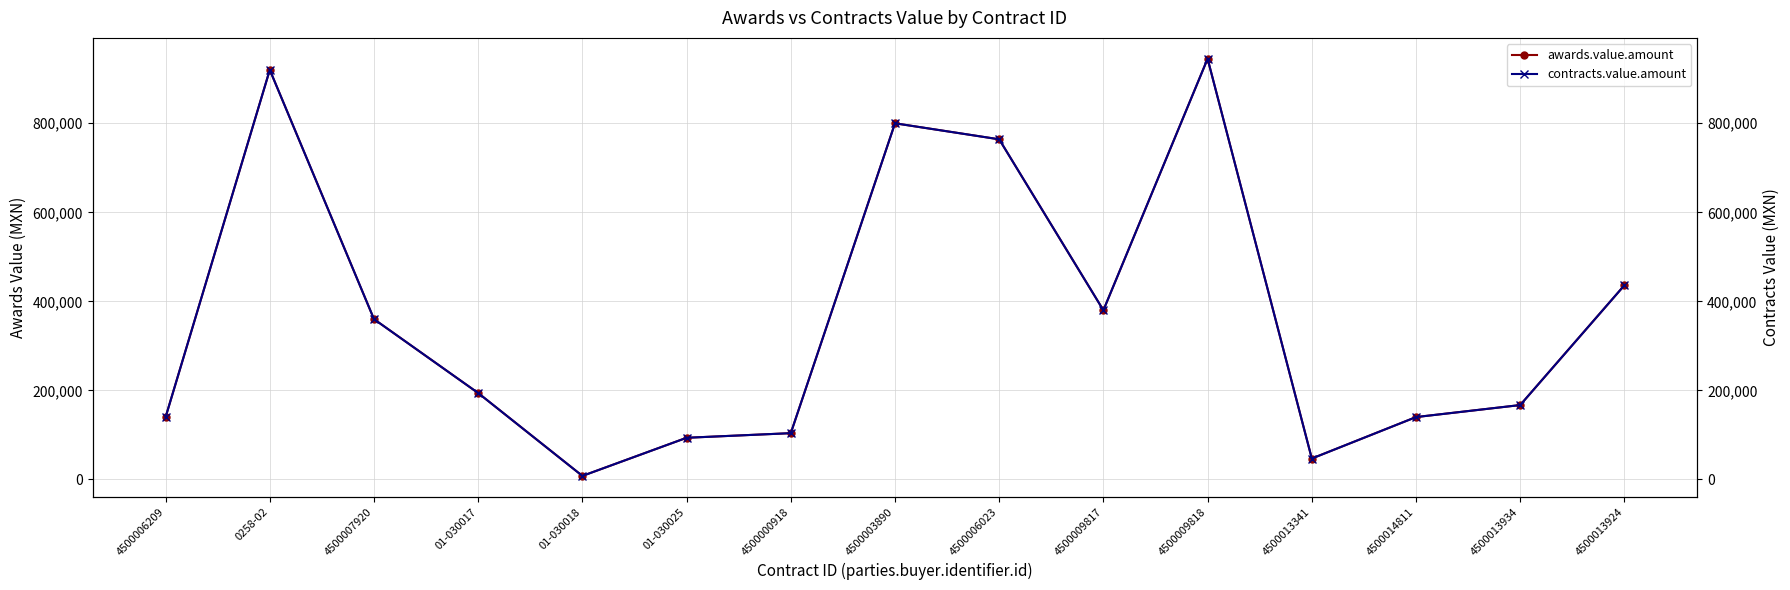

How many interior local valleys does the awards.value.amount series have?

3